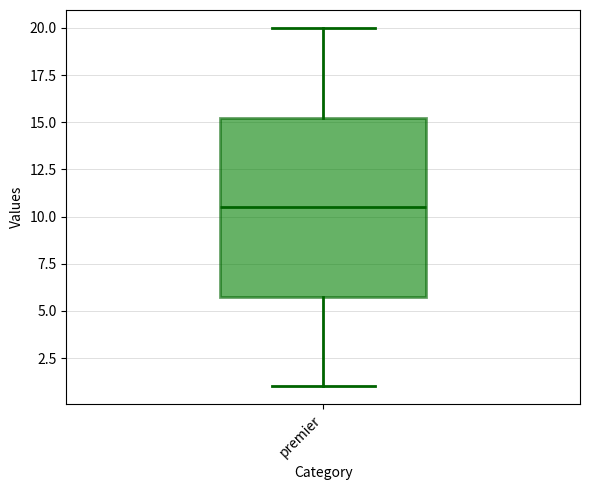

Where is the lower edge of the box for premier on the y-axis? The values are not printed on the chart, so give them approximately, as read against the axis.

6.0